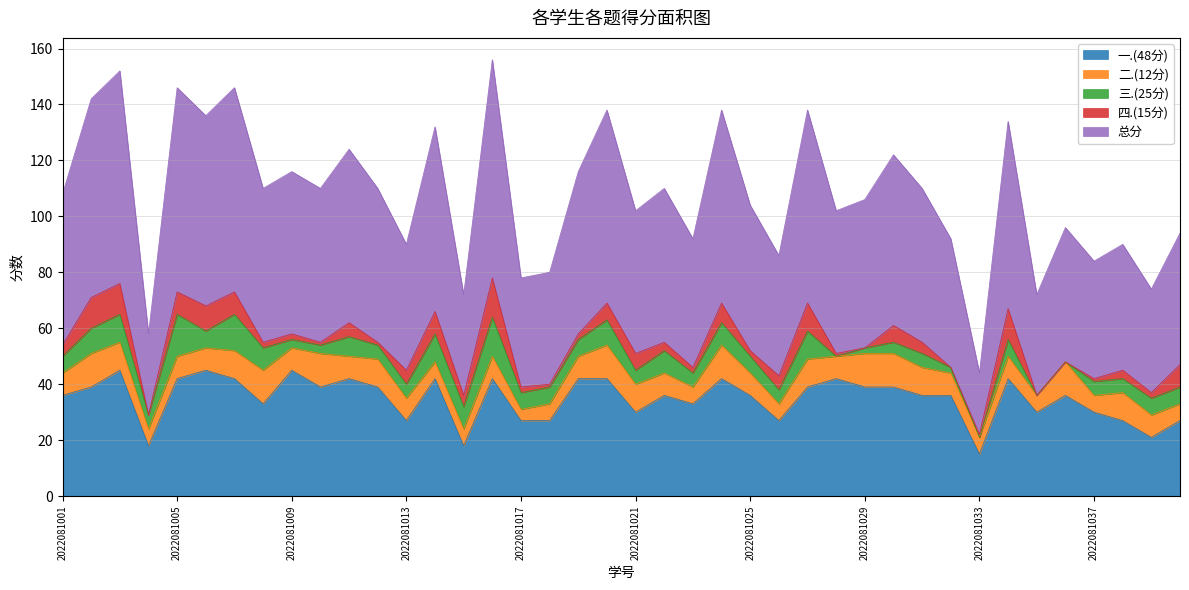

Rank the series at 2022081033 from highest to lowest value.

总分, 一.(48分), 二.(12分), 四.(15分), 三.(25分)